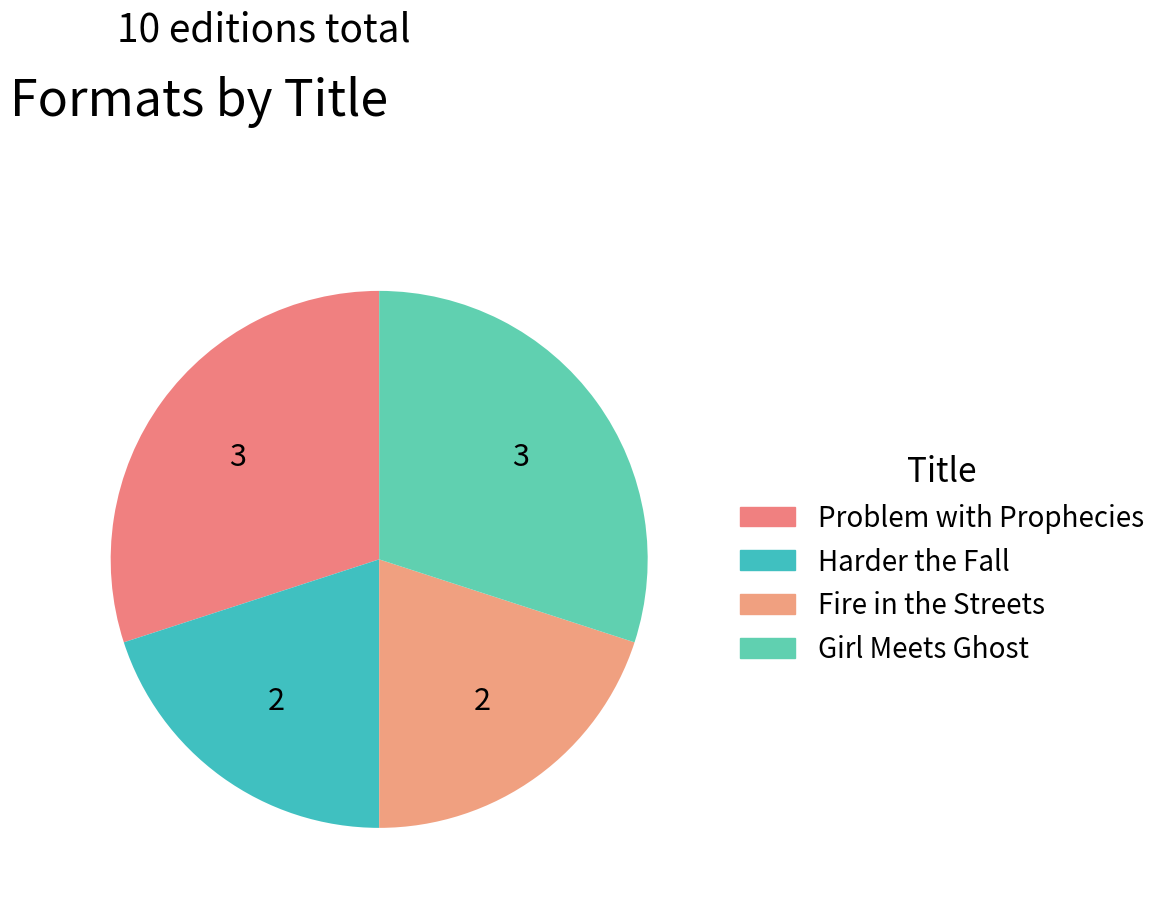

What is the ratio of the value at Fire in the Streets to the value at Harder the Fall?

1.0